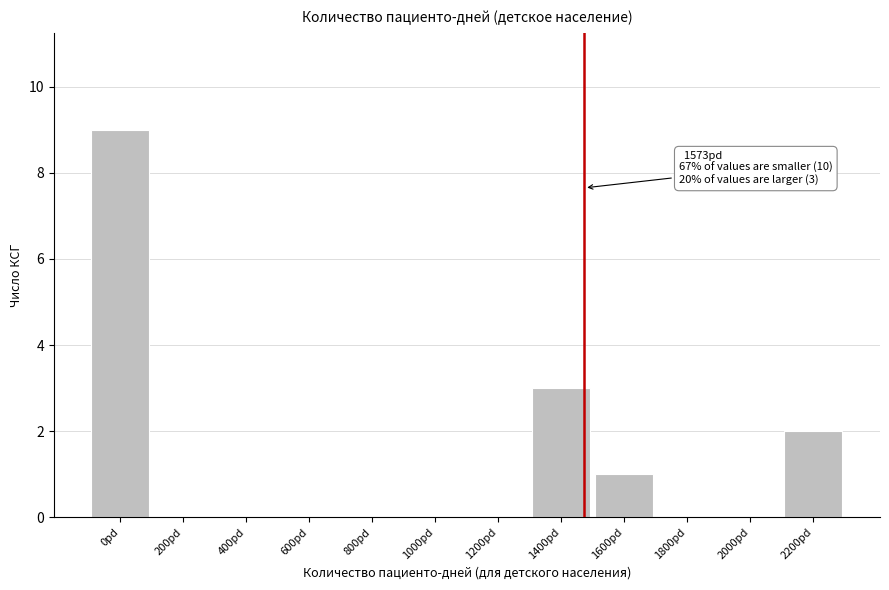

Reading left to right, what are all the values shown in this chart?

0pd=9	200pd=0	400pd=0	600pd=0	800pd=0	1000pd=0	1200pd=0	1400pd=3	1600pd=1	1800pd=0	2000pd=0	2200pd=2